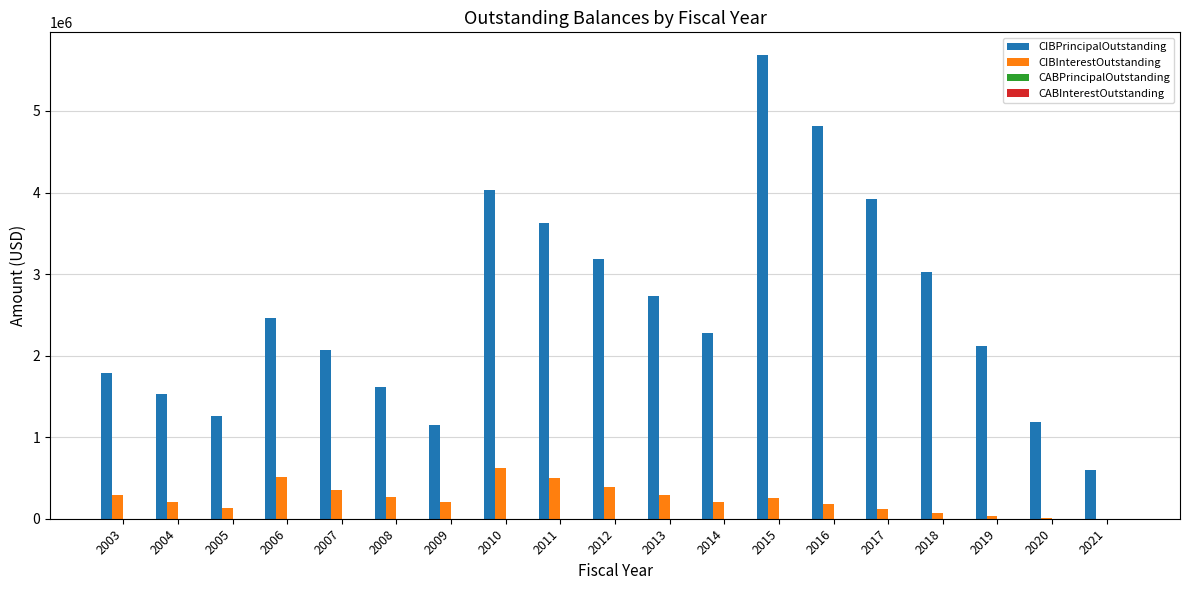

Count the number of data series in this chart.

2